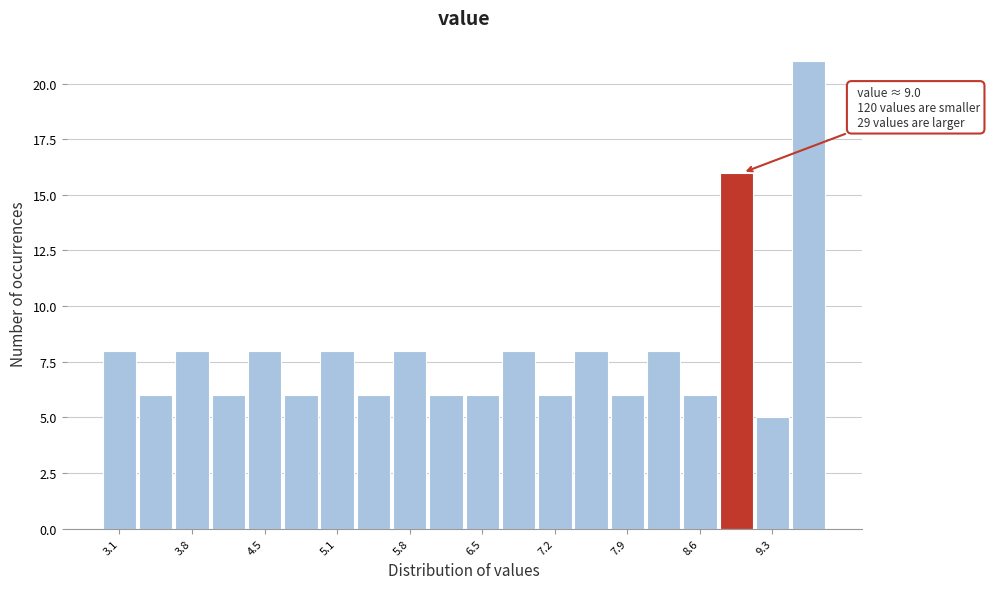

Around what value on the x-axis is the tallest bar? Give the approximate position of its centre, as read against the axis.

9.6